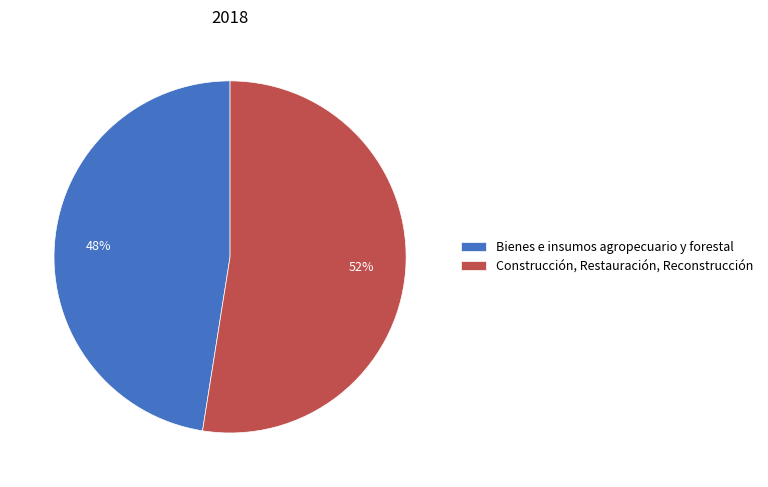

True or false: Construcción, Restauración, Reconstrucción accounts for 52% of the total.

True